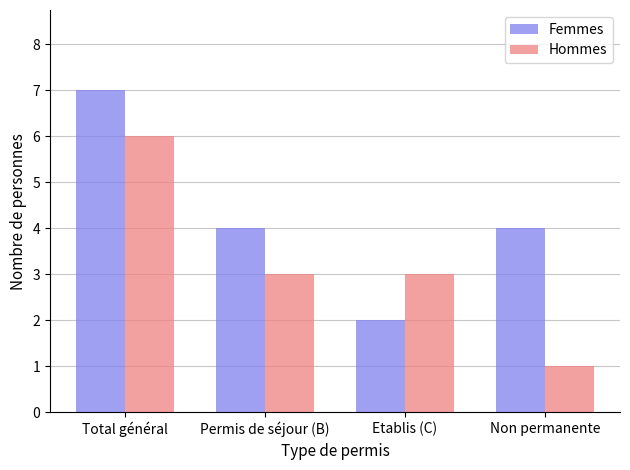

What is the smallest value displayed?

1